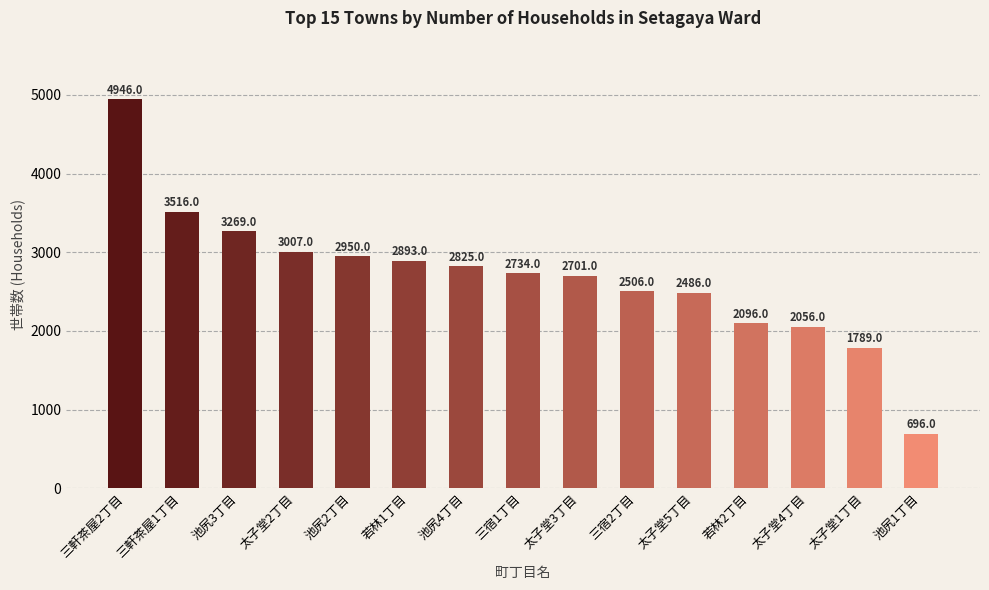

Reading left to right, list all the values displayed in this chart.

4946	3516	3269	3007	2950	2893	2825	2734	2701	2506	2486	2096	2056	1789	696